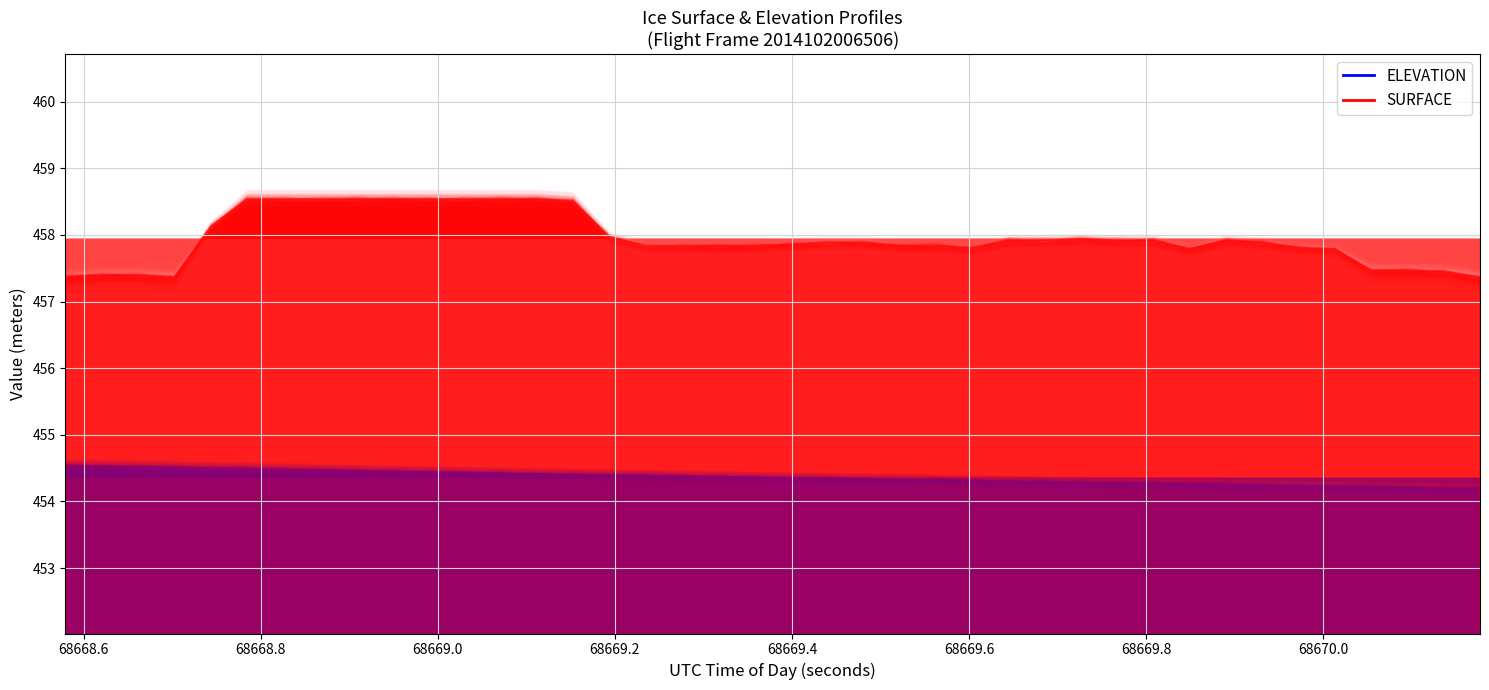

Rank the series at 68668.7843 from highest to lowest value.

SURFACE, ELEVATION